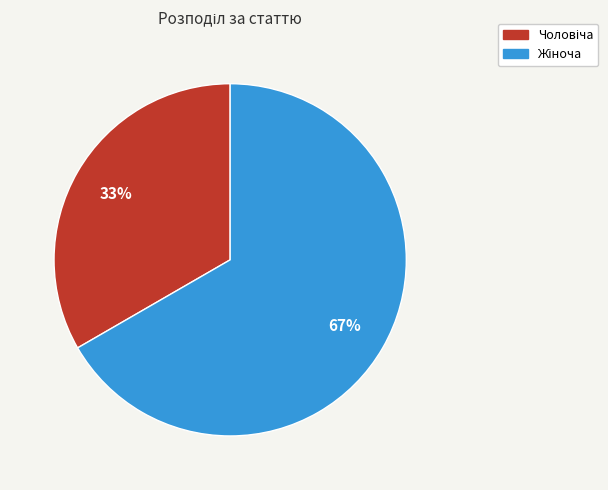

To the nearest percent, what is the average slice percentage?

50%